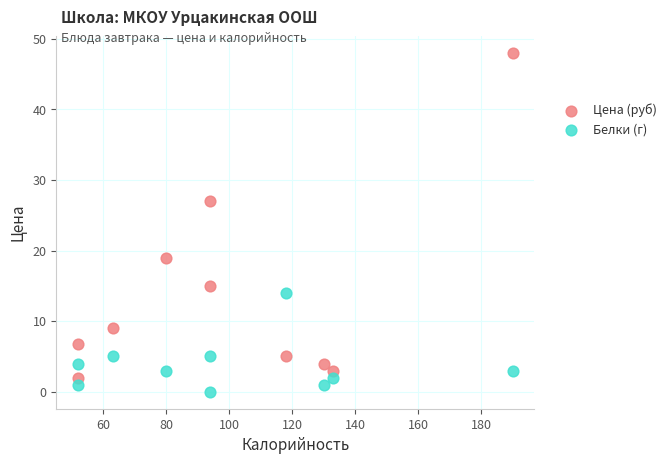

Across all data points, what is the range of X values (max minus min)?

138.0